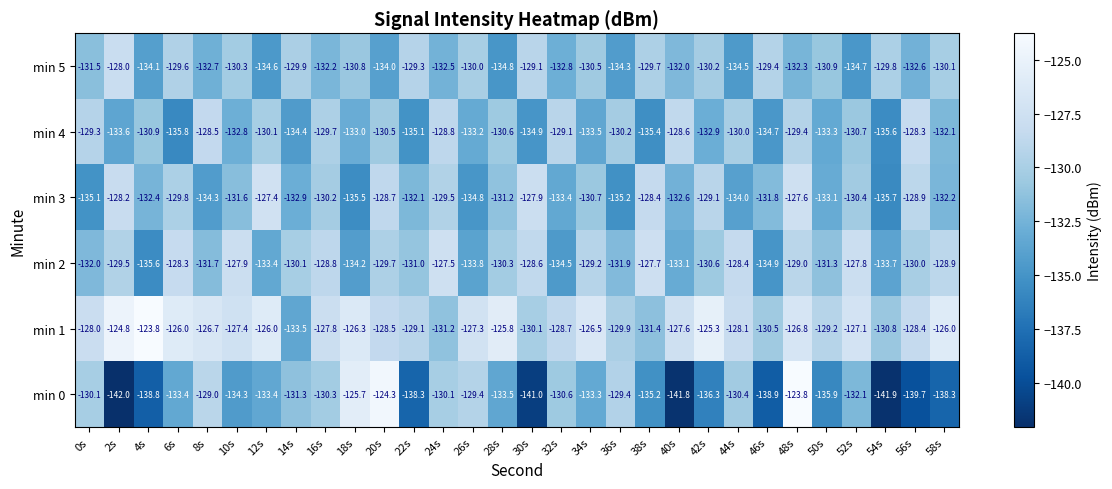

Rank the series at 14s from lowest to highest value.

min 4, min 1, min 3, min 0, min 2, min 5